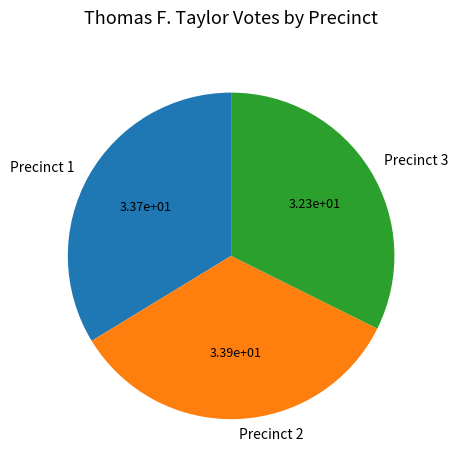

What is the smallest slice in the pie chart?

Precinct 3